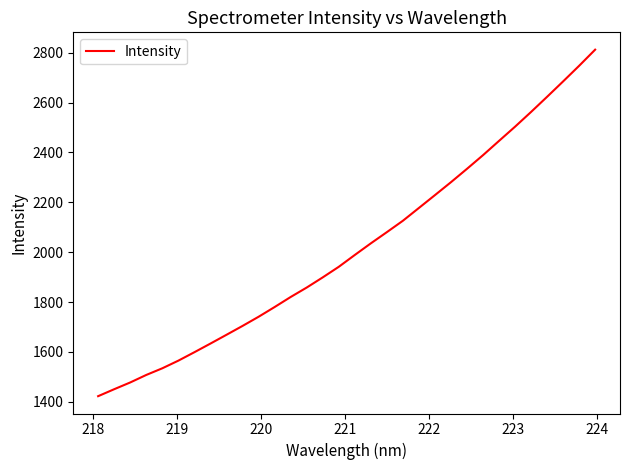

What is the smallest value displayed?

1422.7